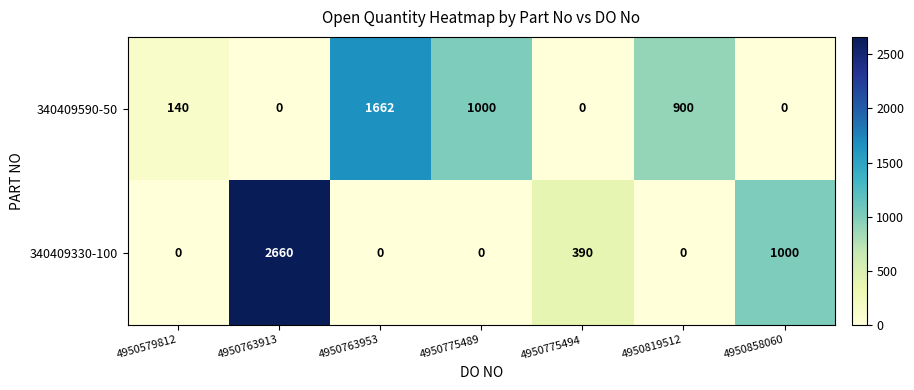

List the series in order of their peak value, lowest first.

340409590-50, 340409330-100